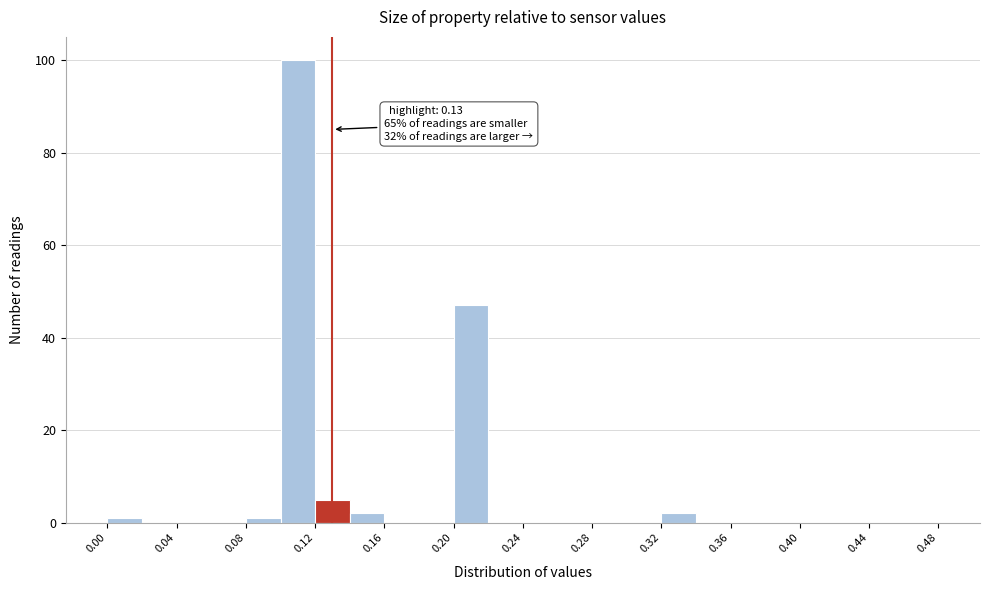

Over which range of the x-axis is the bar tallest?

0.10 to 0.12